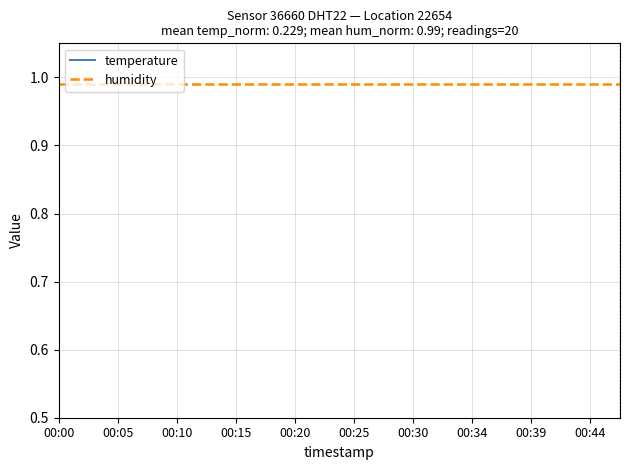

True or false: humidity and temperature intersect in this chart.

False